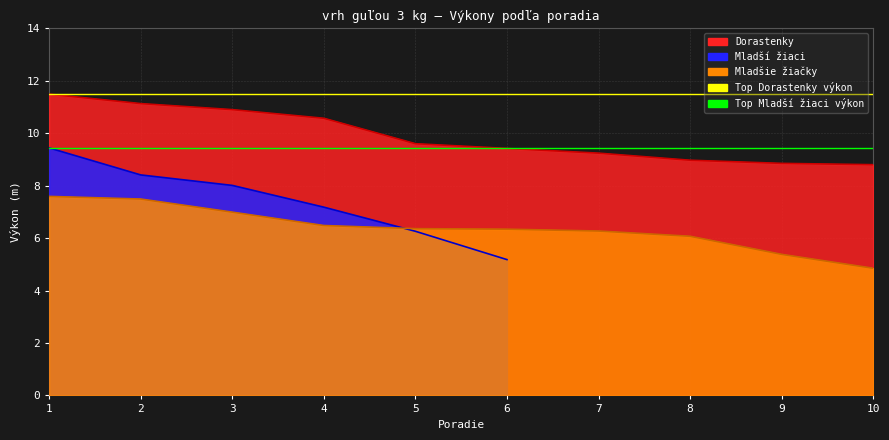

At which category is the sum across all series the highest?

1